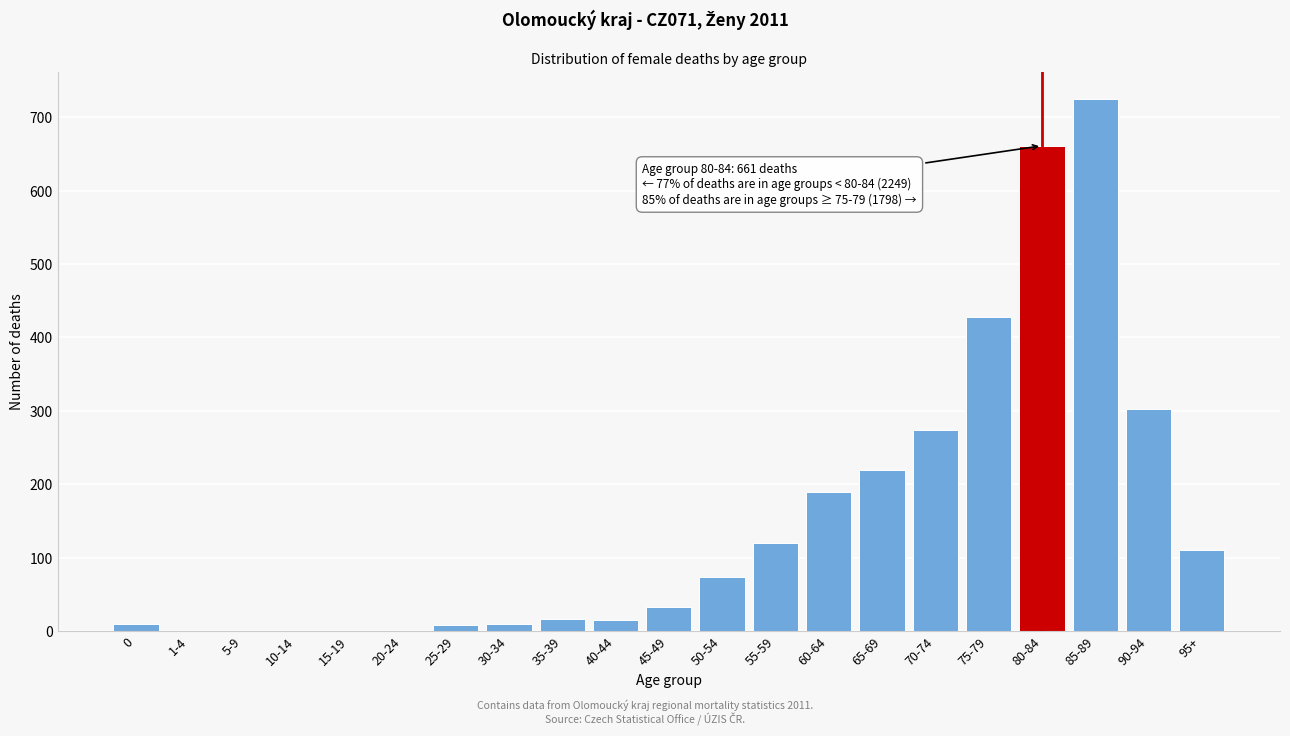

What is the sum of all values?

3203